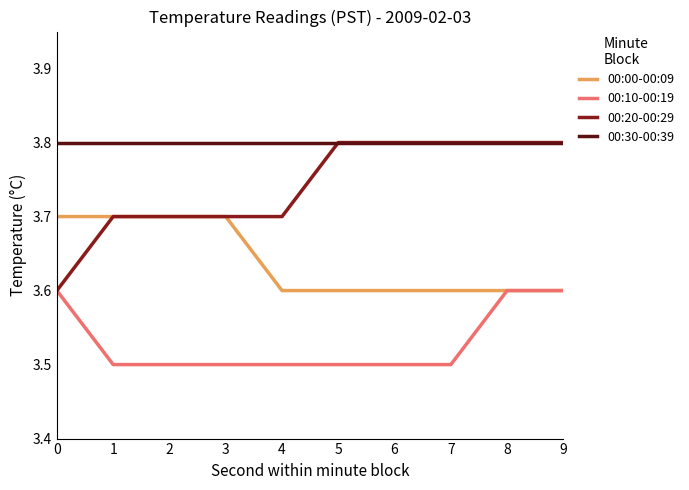

What is the lowest value of the 00:30-00:39 series?

3.8